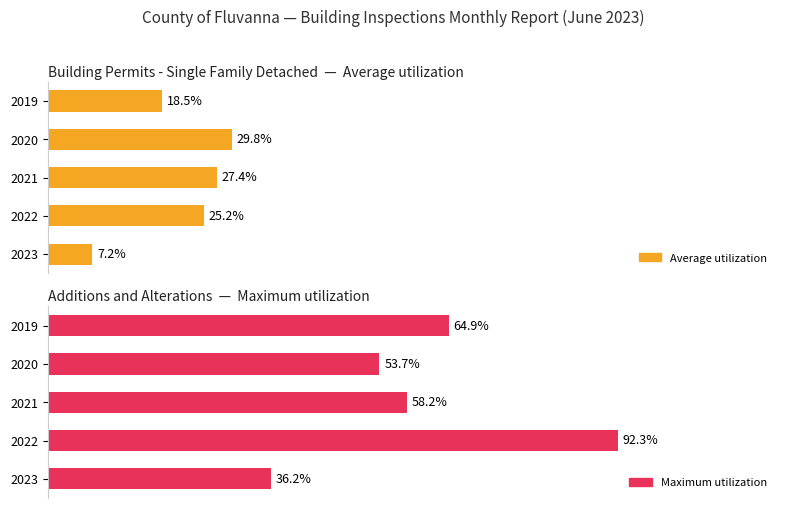

At 2021, list the series in order from largest to smallest.

Maximum utilization, Average utilization